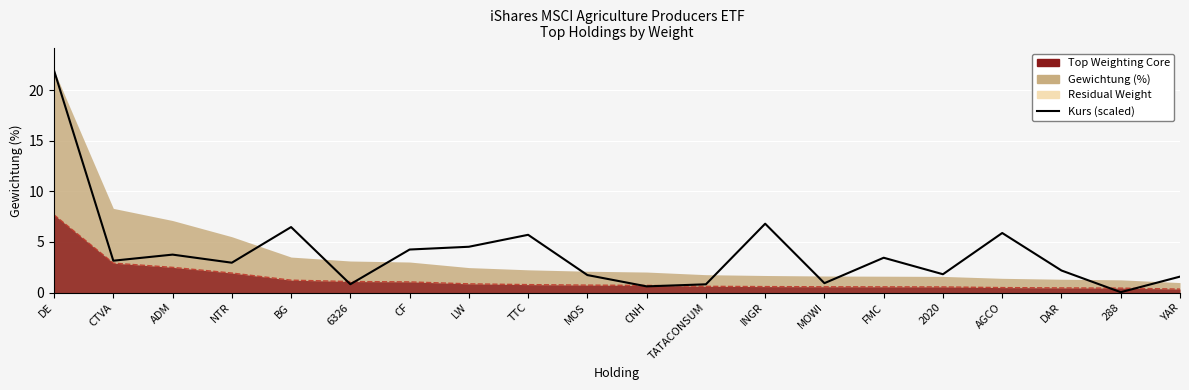

Reading right to left, what are all the values shown in this chart?

YAR=1.6	288=0.0	DAR=2.2	AGCO=5.9	2020=1.8	FMC=3.4	MOWI=0.9	INGR=6.8	TATACONSUM=0.8	CNH=0.6	MOS=1.7	TTC=5.7	LW=4.5	CF=4.3	6326=0.8	BG=6.5	NTR=3.0	ADM=3.8	CTVA=3.1	DE=21.9